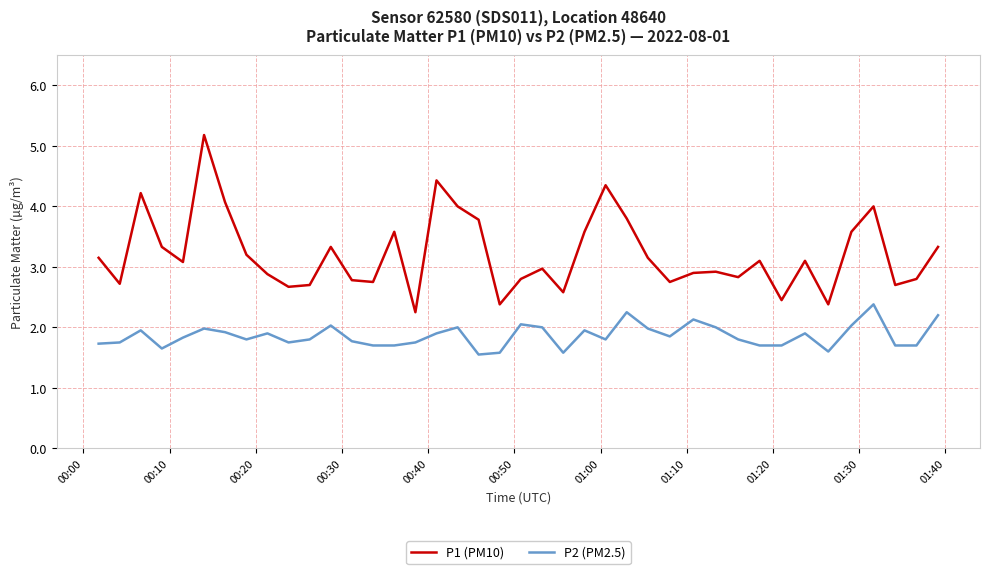

True or false: P1 (PM10) and P2 (PM2.5) cross at least once.

False